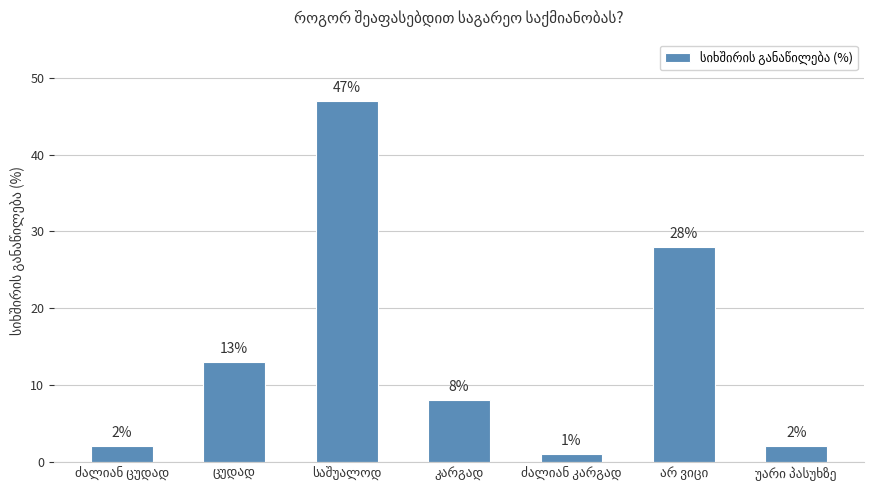

What is the value of the 4th bar from the left?

8